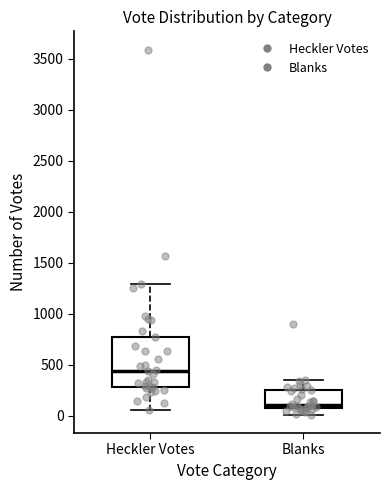

Comparing the boxes themselves (not the whiskers), which one is the tallest?

Heckler Votes